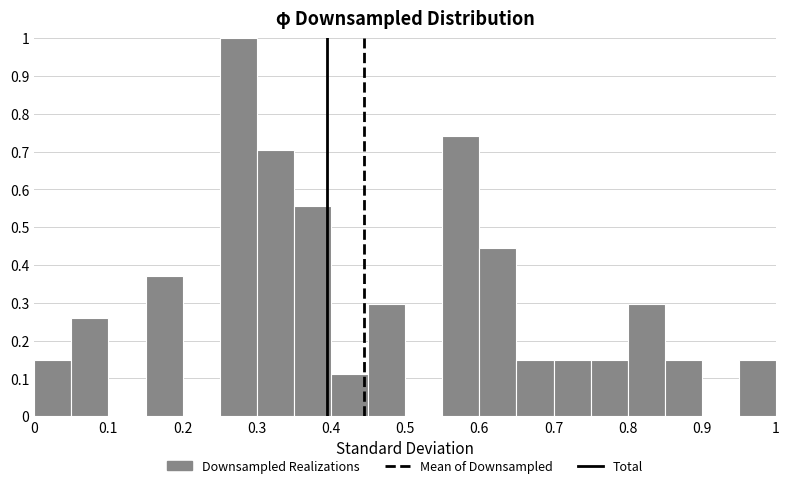

What is the height of the bar covering 0.95 to 1.00 on the x-axis? The values are not printed on the chart, so give them approximately, as read against the axis.

0.15